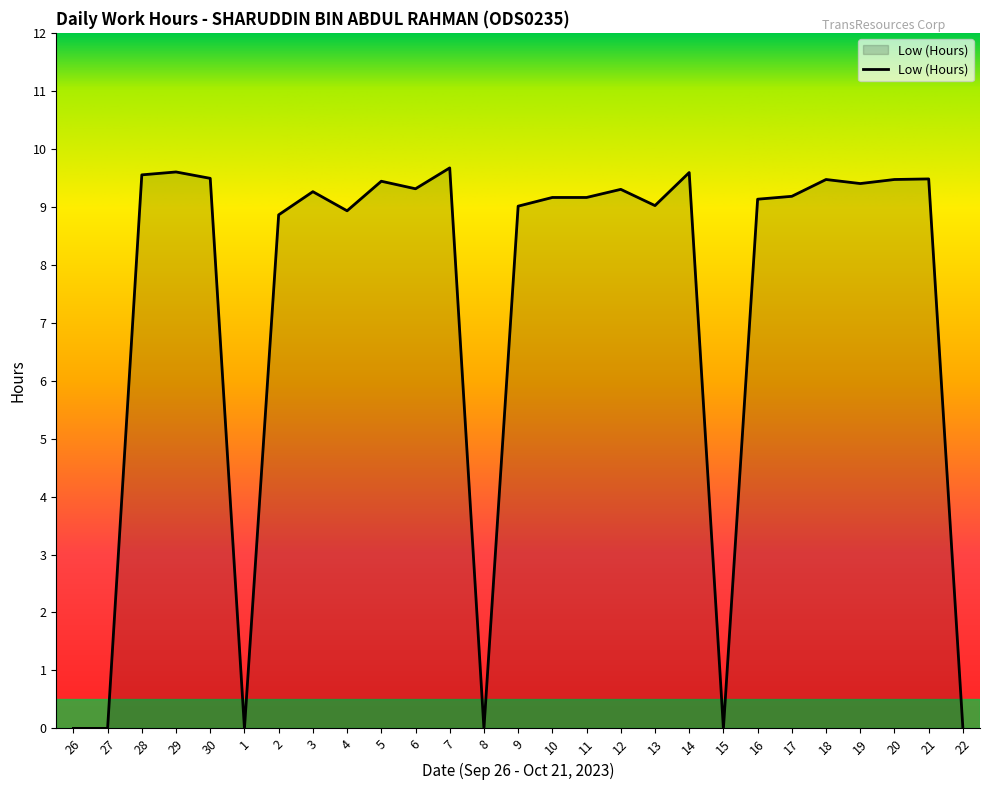

How many lines are shown in the chart?

1